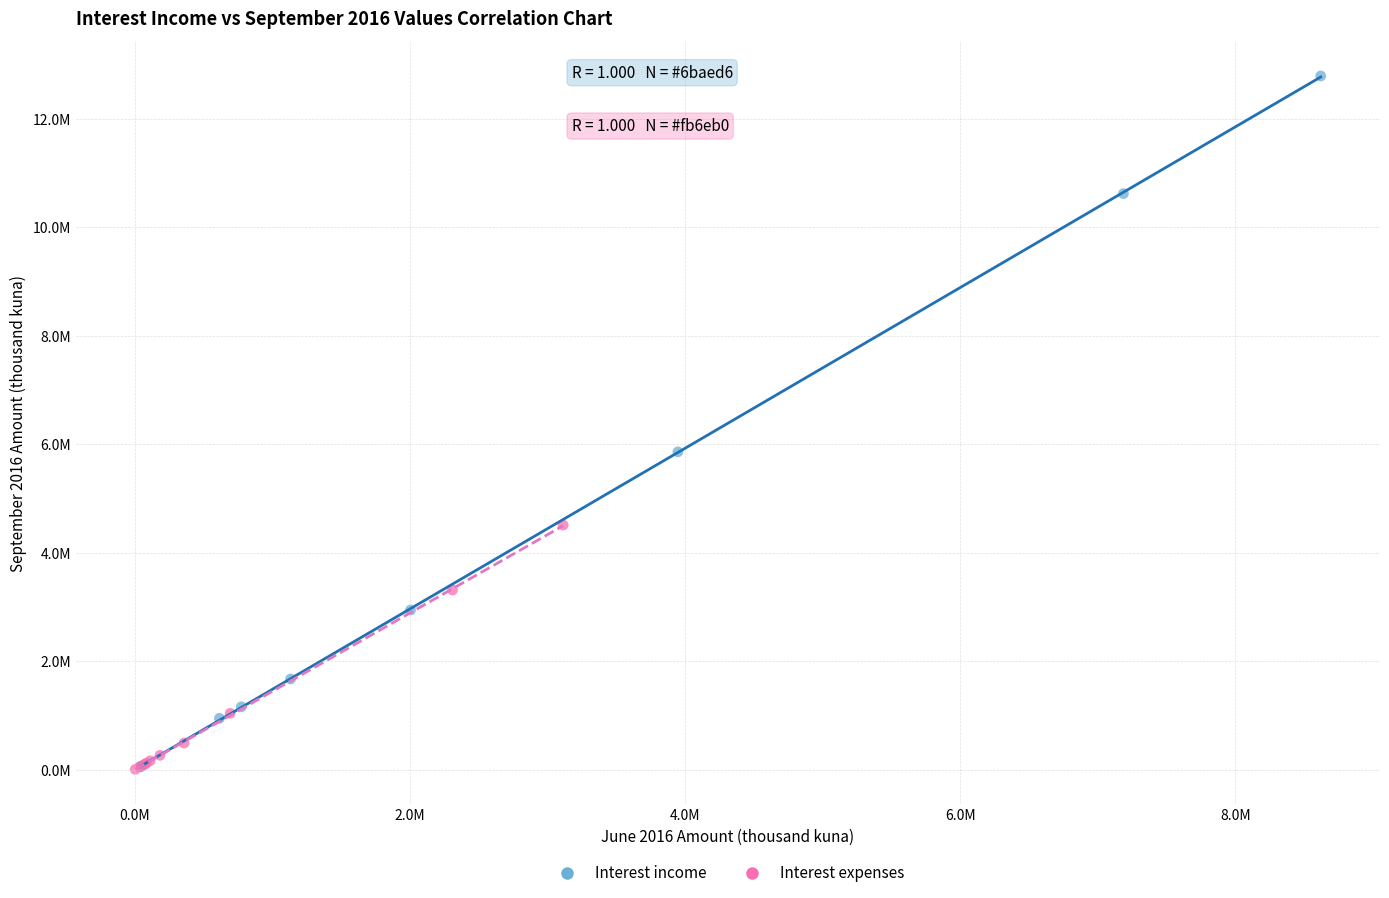

What are all the series names shown in the legend?

Interest income, Interest expenses